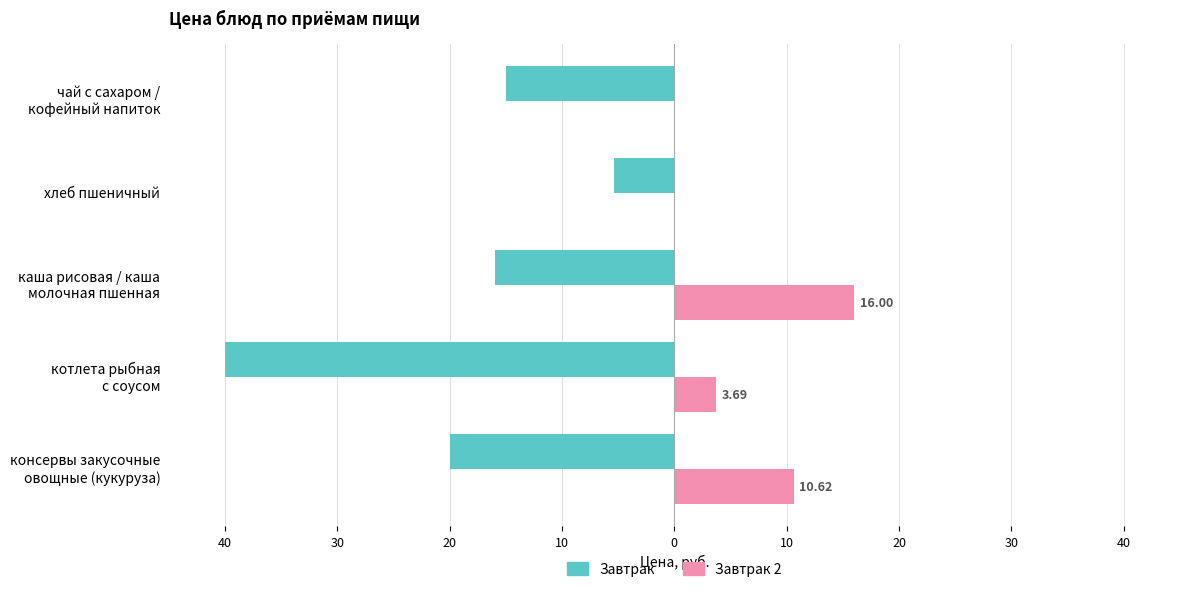

What are all the series names shown in the legend?

Завтрак, Завтрак 2